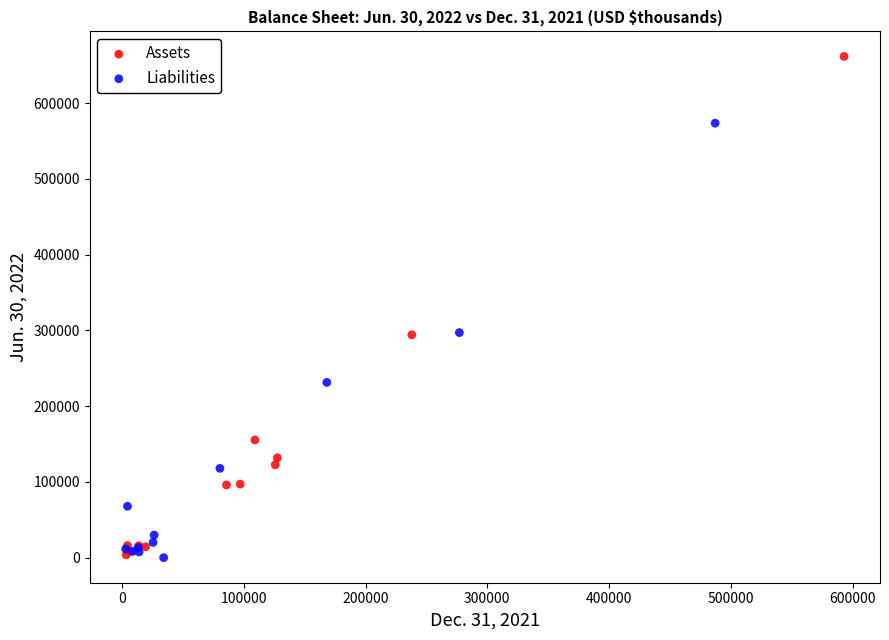

Which series has the largest Y range (max minus min)?

Assets